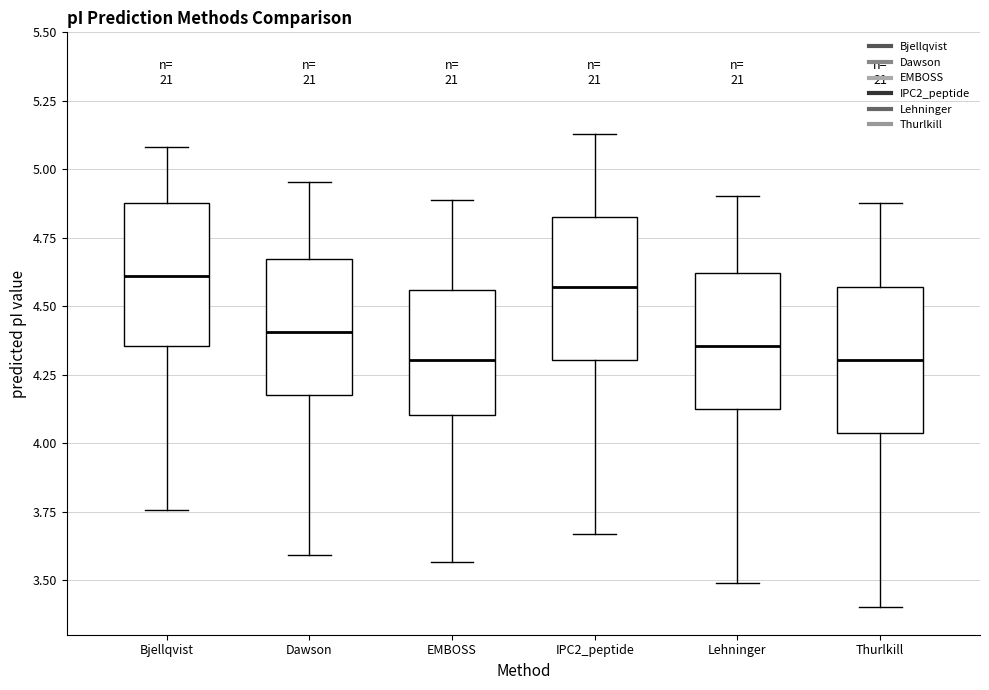

Reading left to right, read every box against the y-axis: the position of its median line, the range the box covers, and the ends of its whiskers. The values are not printed on the chart, so give them approximately, as read against the axis.

Bjellqvist: median 4.60, box 4.35 to 4.90, whiskers 3.75 to 5.10
Dawson: median 4.40, box 4.20 to 4.65, whiskers 3.60 to 4.95
EMBOSS: median 4.30, box 4.10 to 4.55, whiskers 3.55 to 4.90
IPC2_peptide: median 4.55, box 4.30 to 4.85, whiskers 3.65 to 5.15
Lehninger: median 4.35, box 4.15 to 4.60, whiskers 3.50 to 4.90
Thurlkill: median 4.30, box 4.05 to 4.55, whiskers 3.40 to 4.90